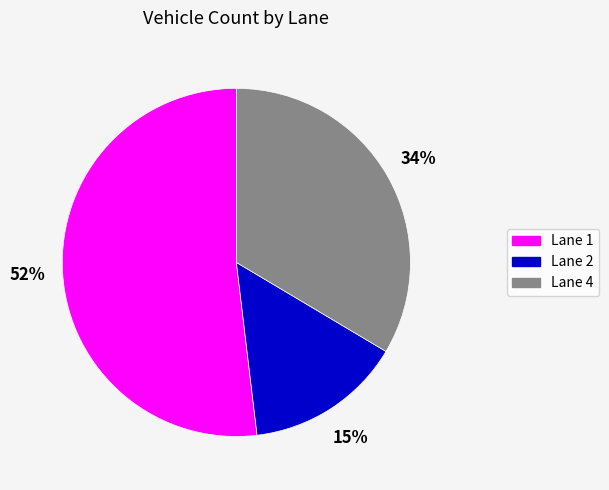

Is the sum of Lane 2 and Lane 4 greater than half?

No